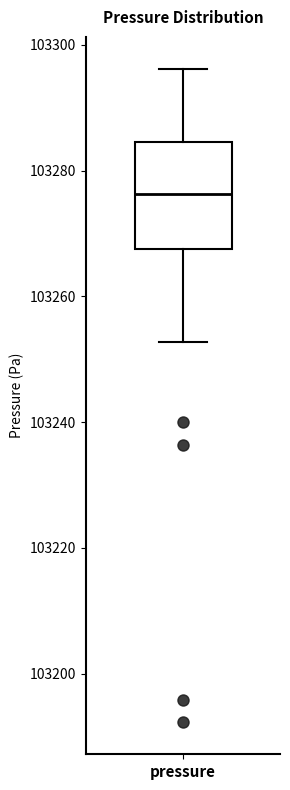

Transcribe this box plot: give where the median line is, the range the box spans, and where the two whiskers end, as read against the y-axis. The values are not printed on the chart, so give them approximately, as read against the axis.

median 103276, box 103268 to 103284, whiskers 103252 to 103296